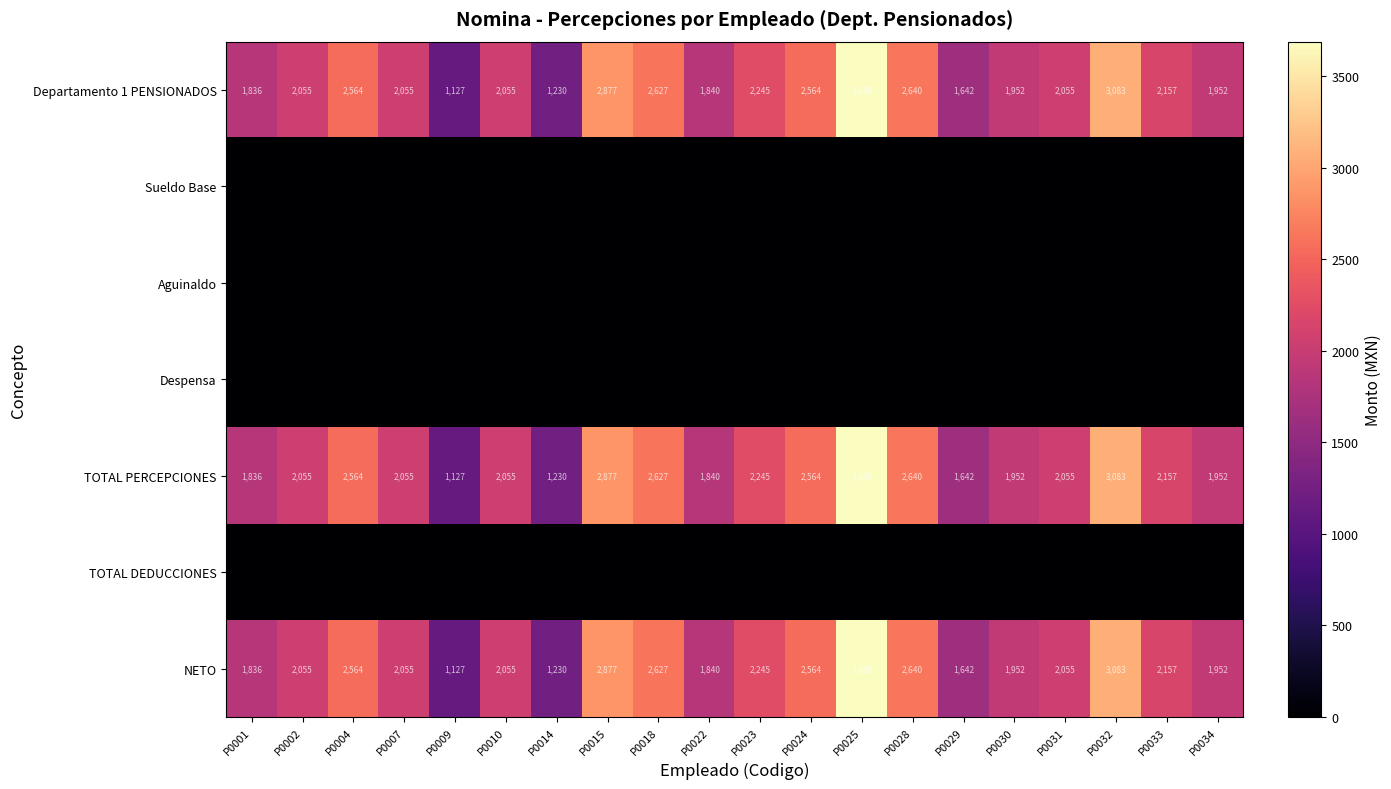

Is it true that NETO equals 1840 at P0022?

True